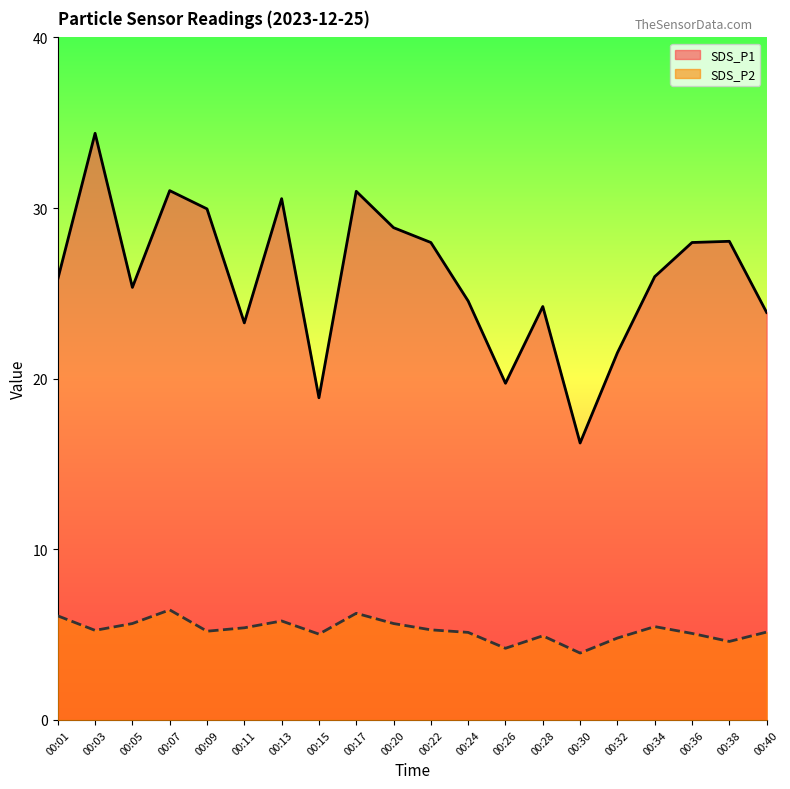

How many distinct data groups are displayed?

2